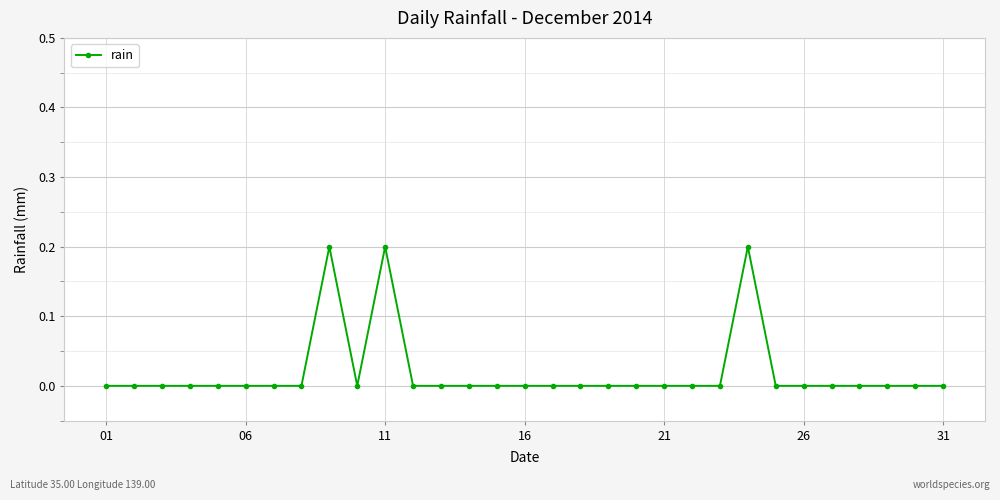

What is the maximum value shown in the chart?

0.2